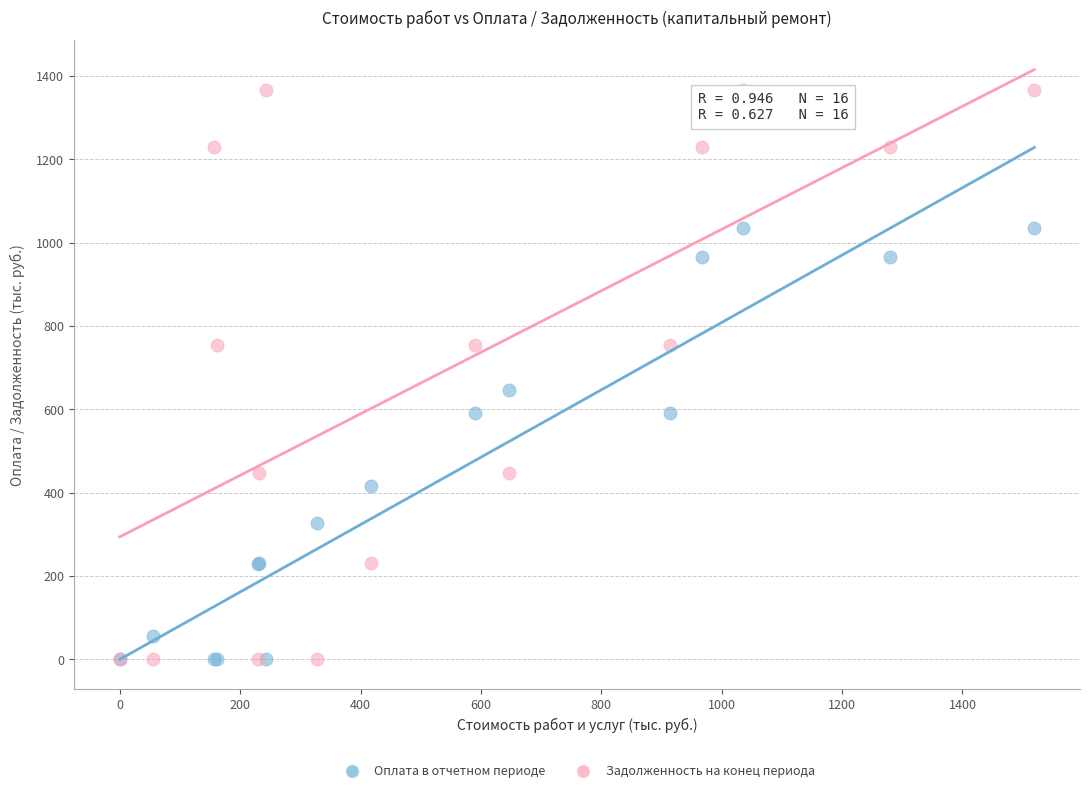

Across all series, what Y value is closest to 683?

647.1